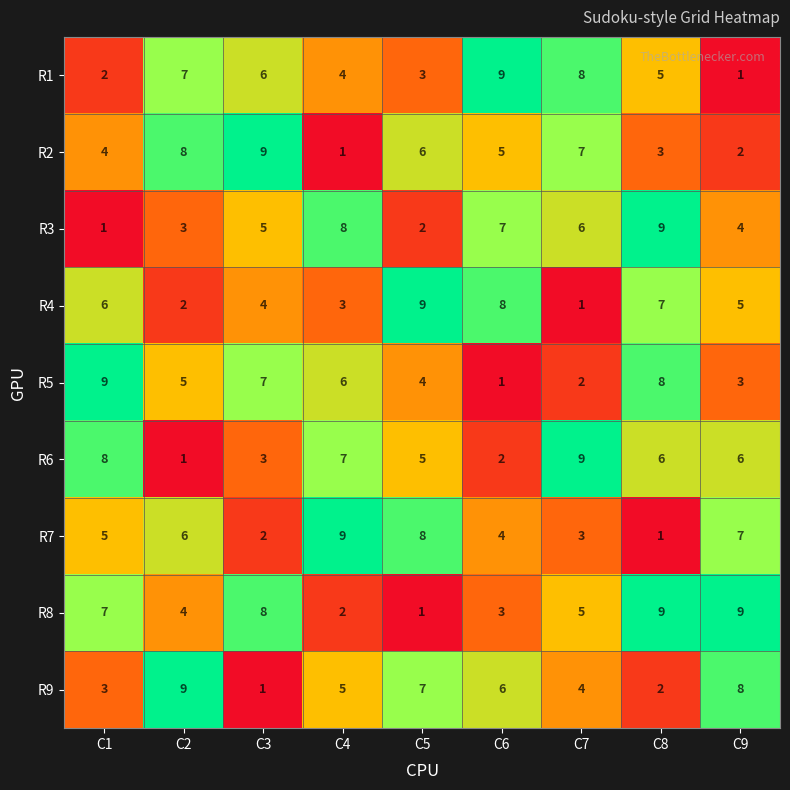

What is the total value across all series at C3?

45